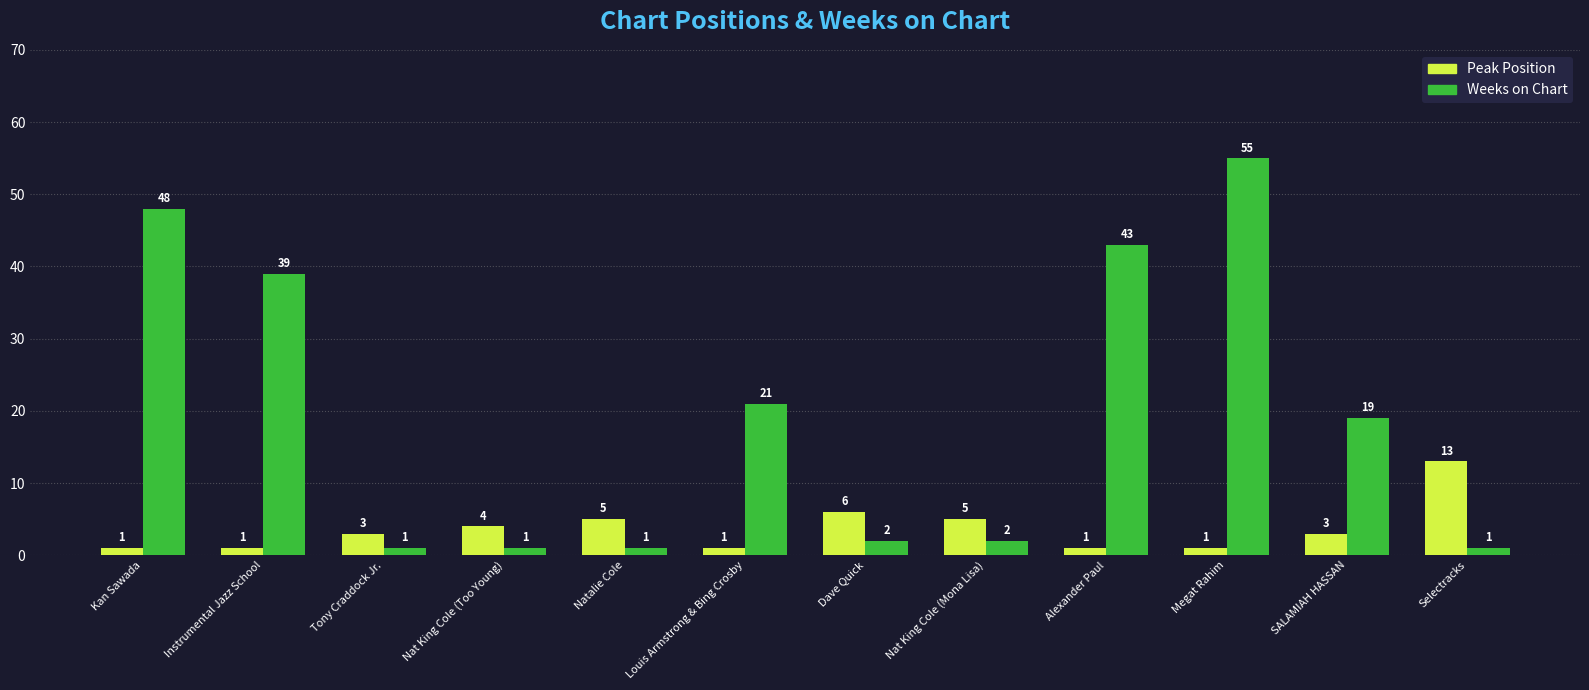

What is the sum of the Weeks on Chart values at Louis Armstrong & Bing Crosby and Megat Rahim?

76